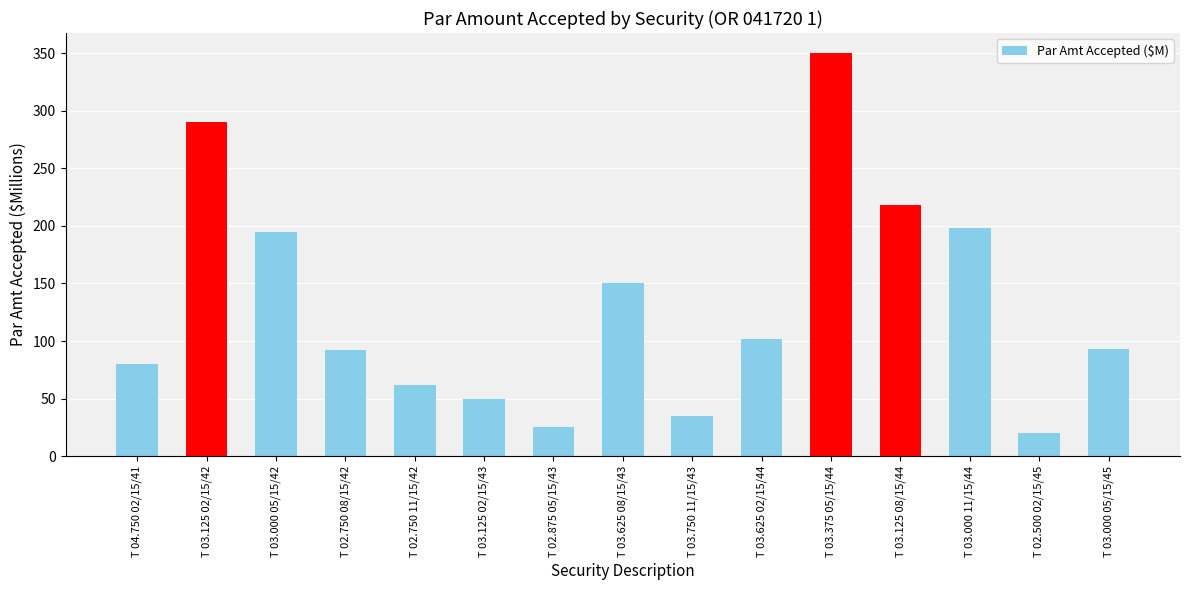

The value at T 03.125 02/15/42 is 439. True or false?

False